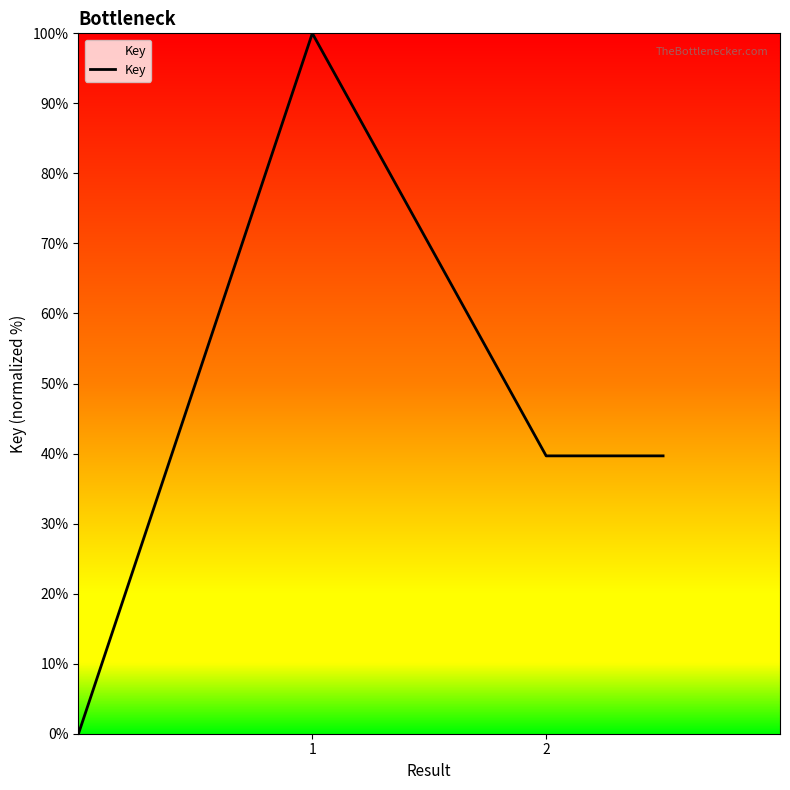

What is the greatest value displayed?

100.0